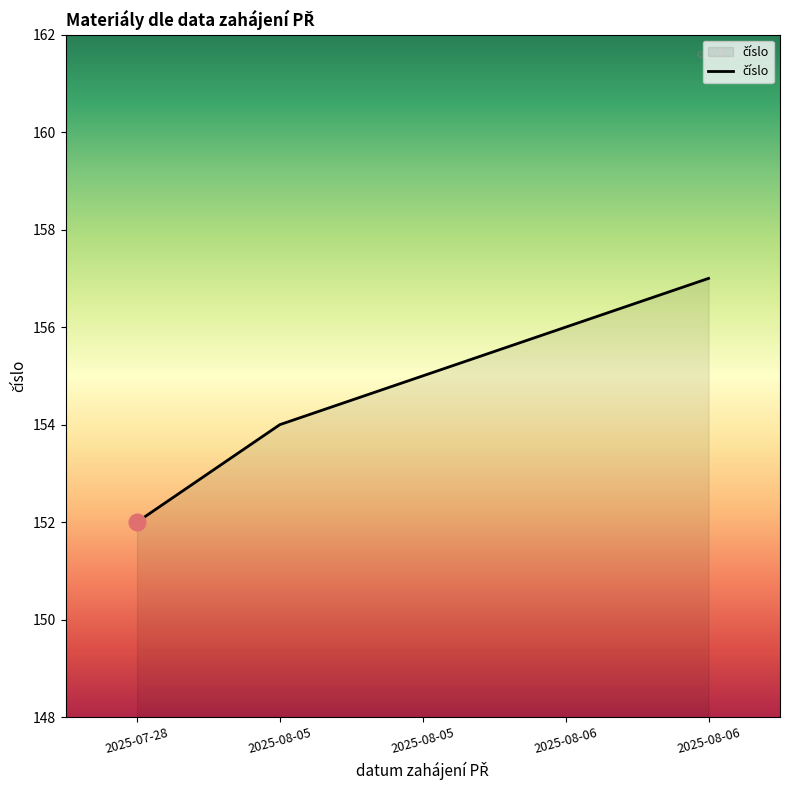

Is it true that the value at 2025-08-05 is 155?

True